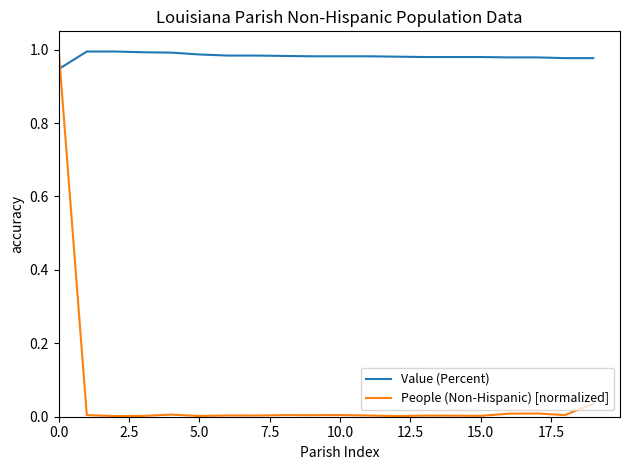

Which series has the largest total across all categories?

Value (Percent)